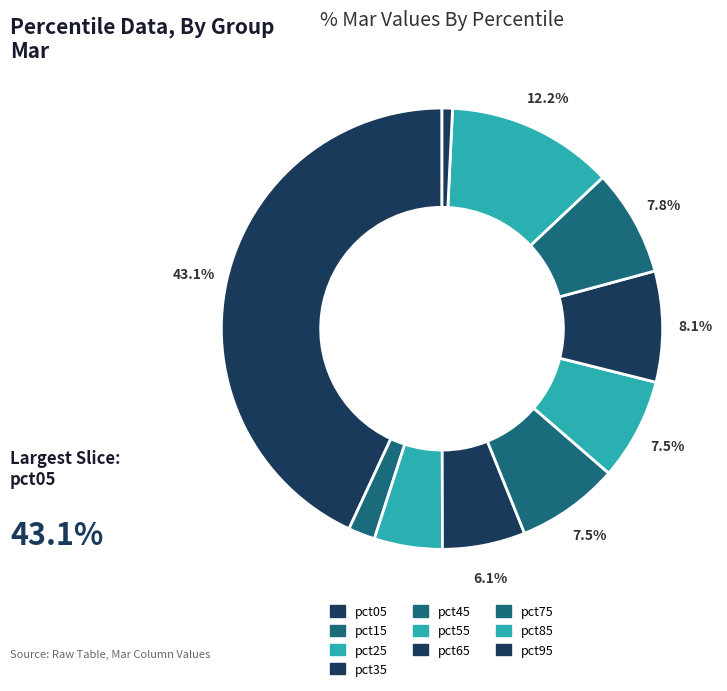

How many segments does this pie chart have?

10